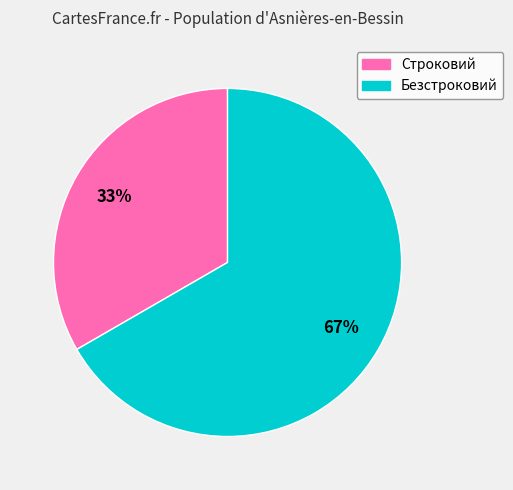

Which has a higher value, Безстроковий or Строковий?

Безстроковий